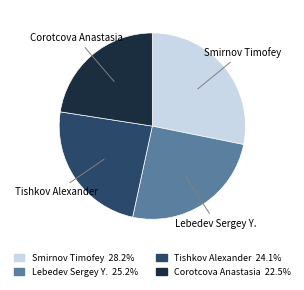

Rank the categories by value from highest to lowest.

Smirnov Timofey, Lebedev Sergey Y., Tishkov Alexander, Corotcova Anastasia